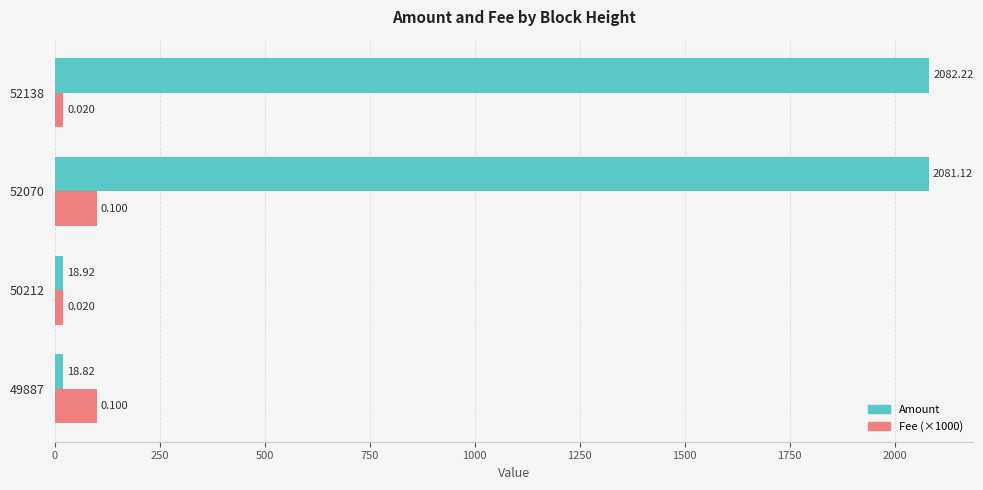

Is the value of Fee (×1000) at 52138 greater than the value of Amount at 52070?

No